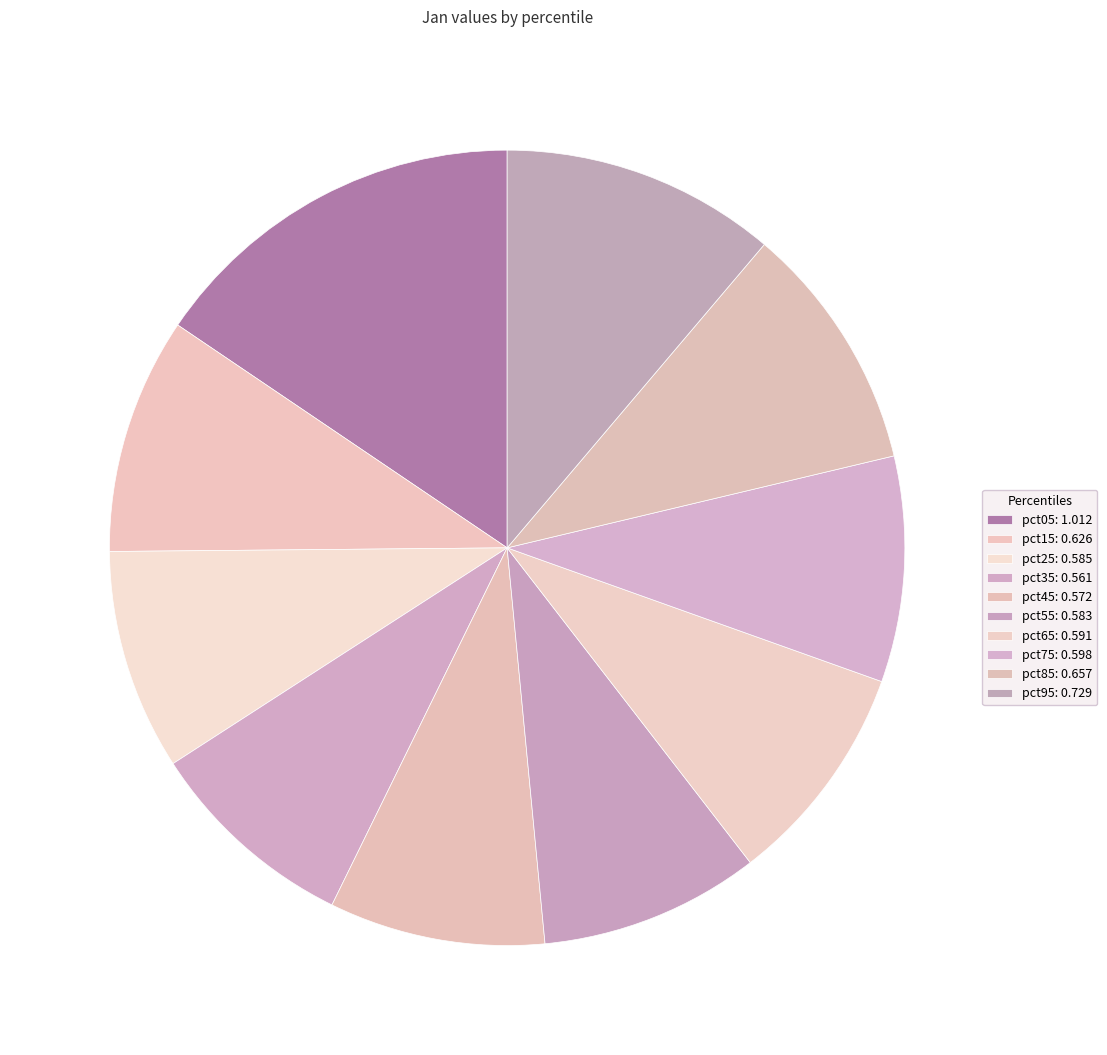

Rank the categories by value from lowest to highest.

pct35, pct45, pct55, pct25, pct65, pct75, pct15, pct85, pct95, pct05